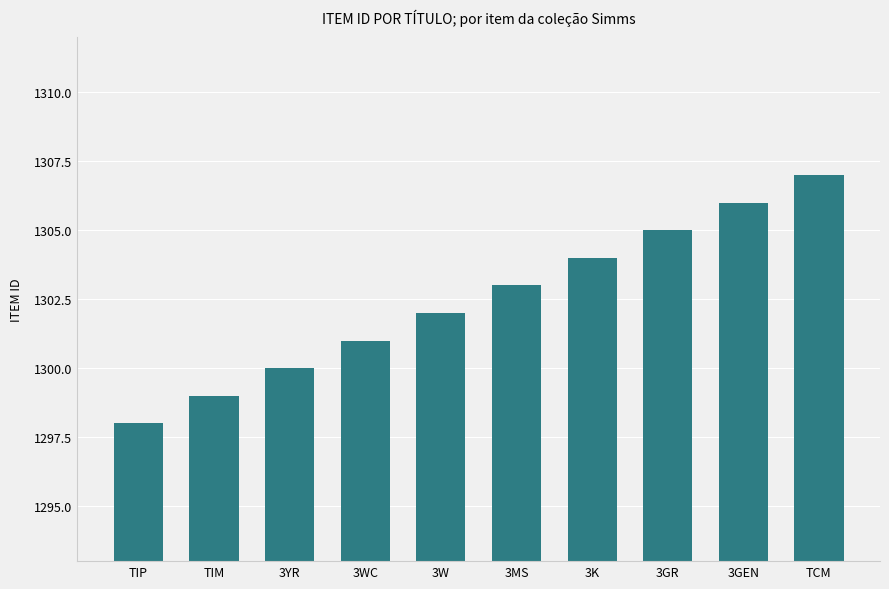

What is the difference between the maximum and minimum values?

9